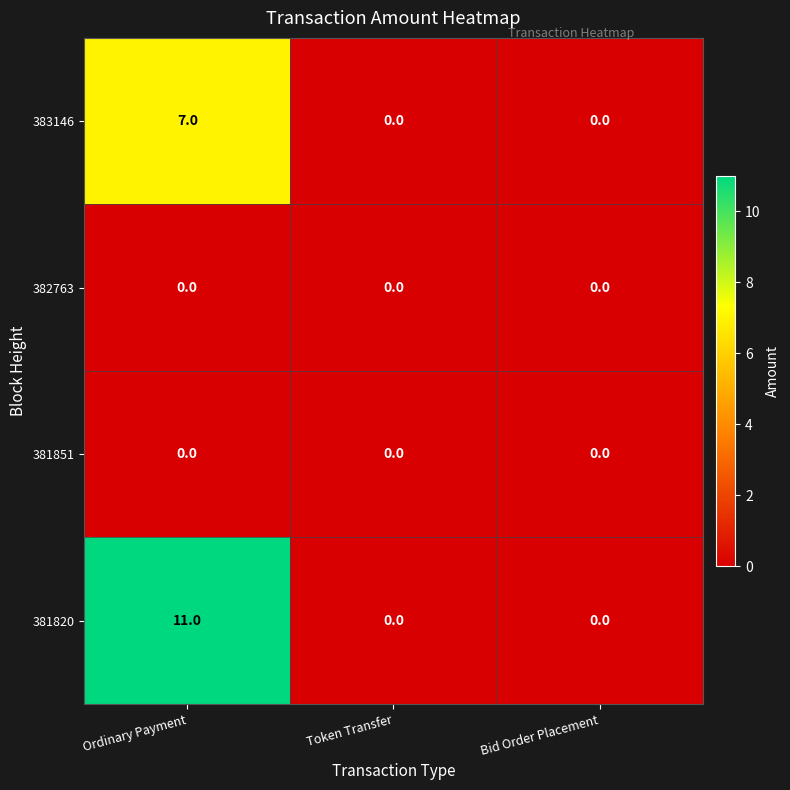

Reading right to left, extract all data points from this chart.

383146: Bid Order Placement=0	Token Transfer=0	Ordinary Payment=7
382763: Bid Order Placement=0	Token Transfer=0	Ordinary Payment=0
381851: Bid Order Placement=0	Token Transfer=0	Ordinary Payment=0
381820: Bid Order Placement=0	Token Transfer=0	Ordinary Payment=11